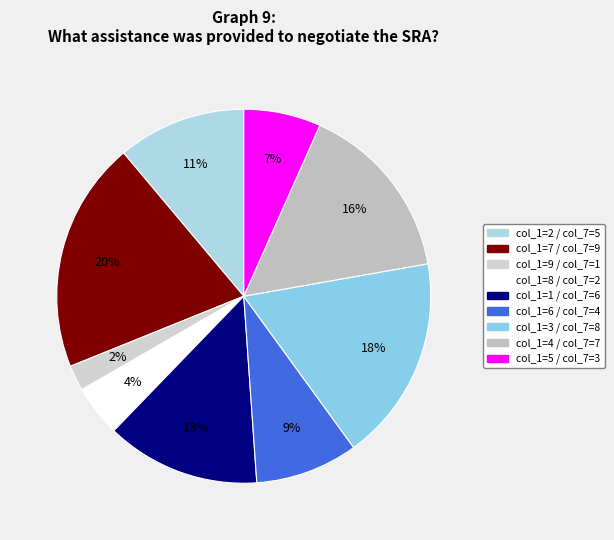

Count the number of slices in the pie.

9